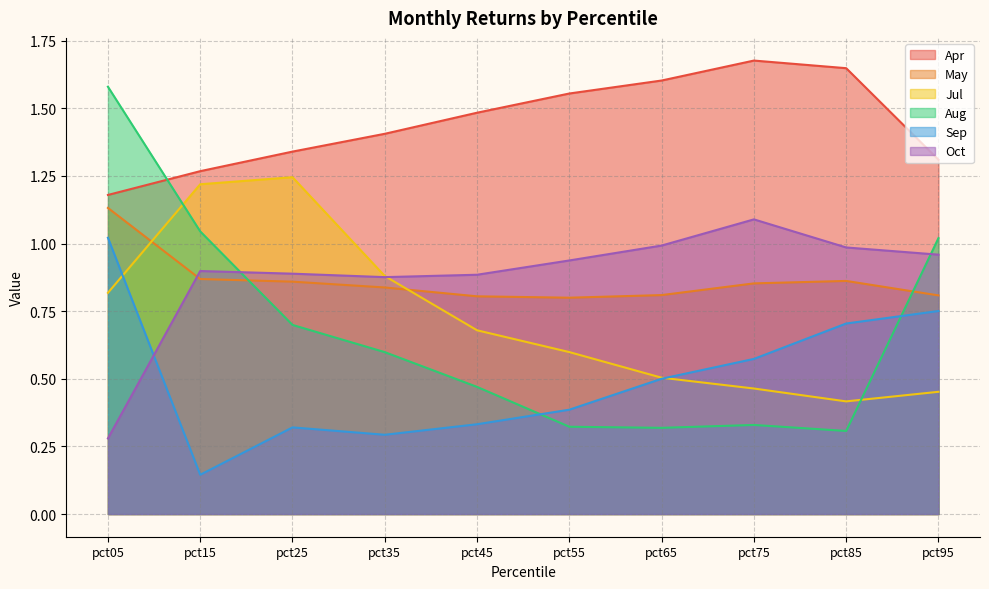

Does the chart have visible grid lines?

Yes